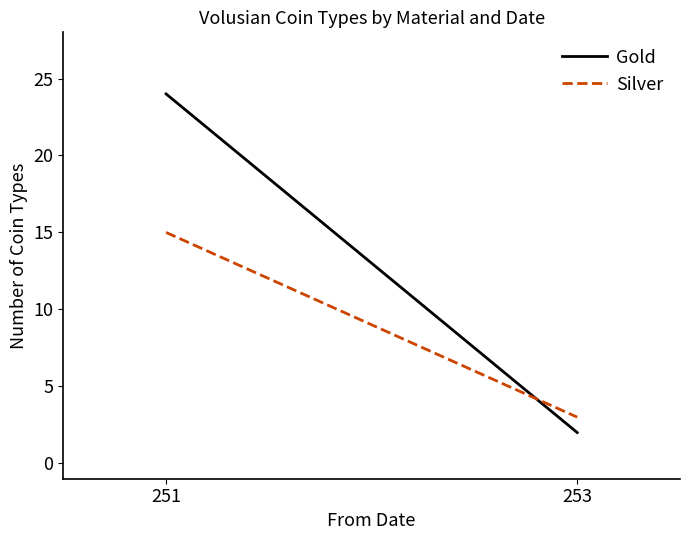

What is the sum of all Gold values?

26